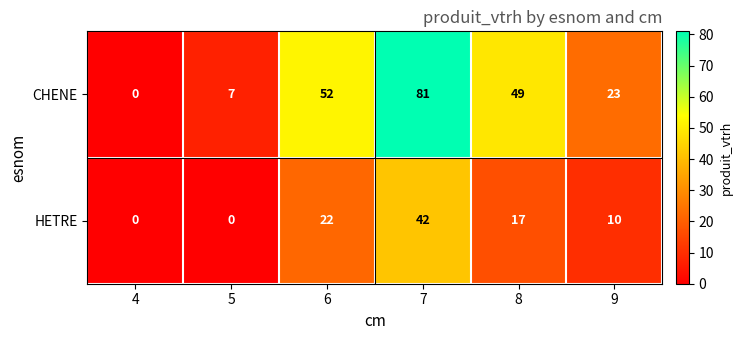

At which category does the chart reach its peak across all series?

7